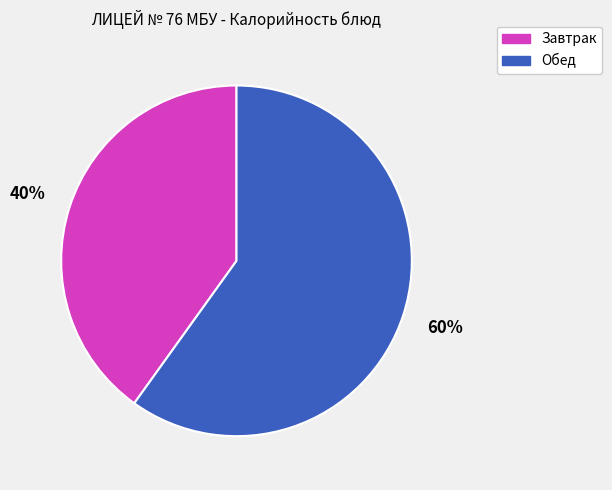

Is it true that Завтрак is 30% of the pie?

False